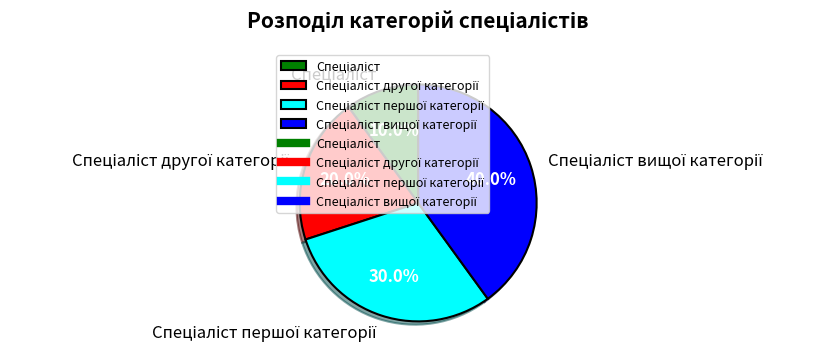

Does any single category account for the majority?

No